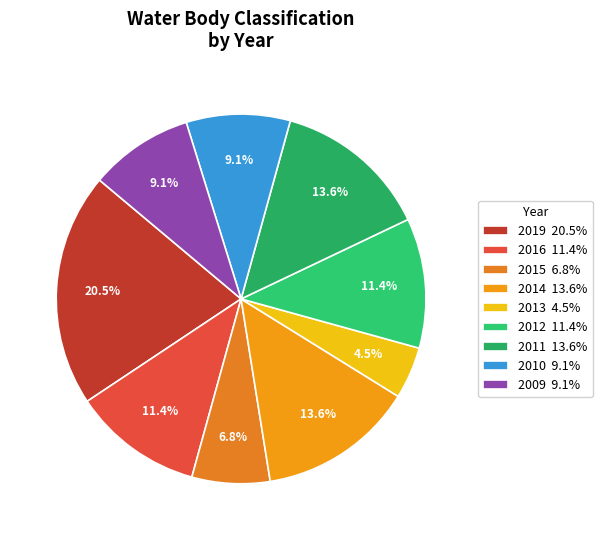

What is the ratio of the value at 2011 to the value at 2012?

1.2